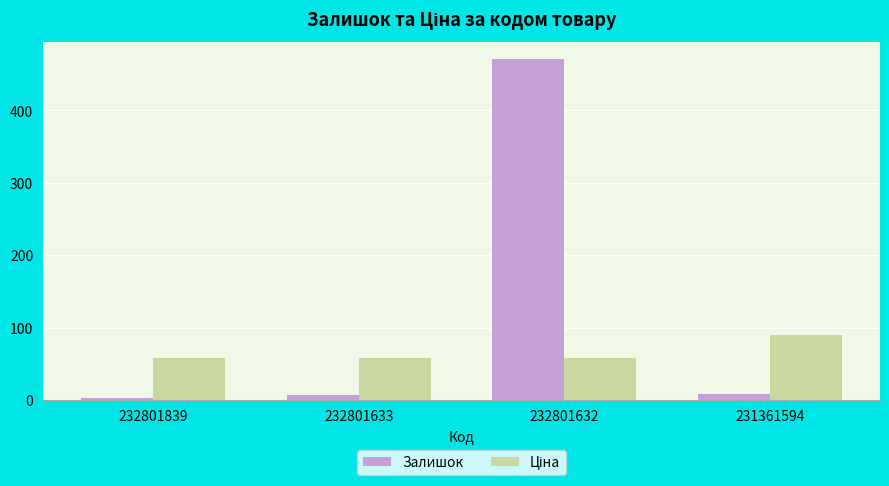

Are the bars grouped side by side (vs. stacked)?

Yes